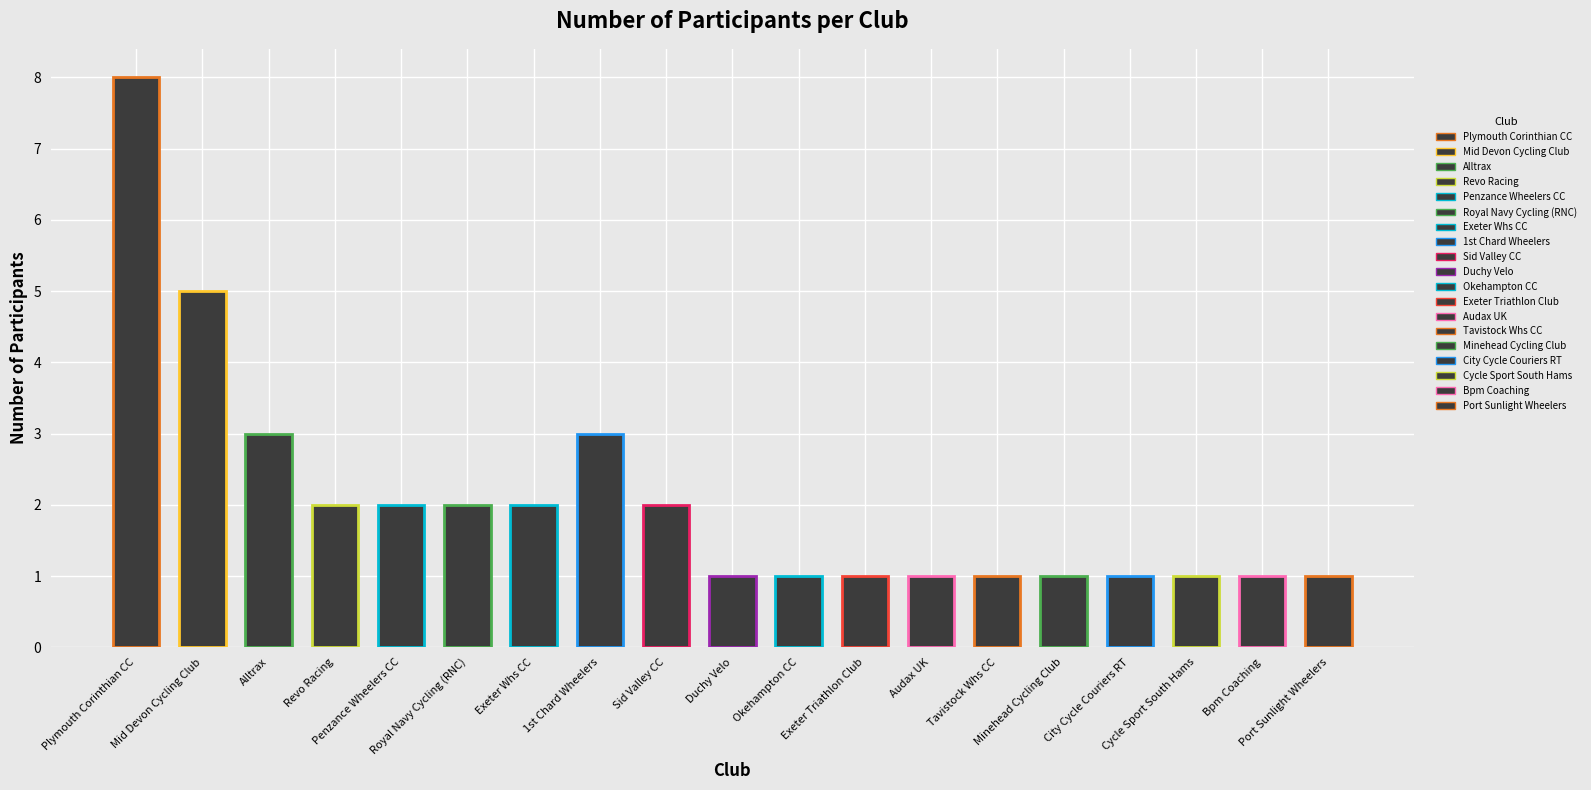

What is the average value?

2